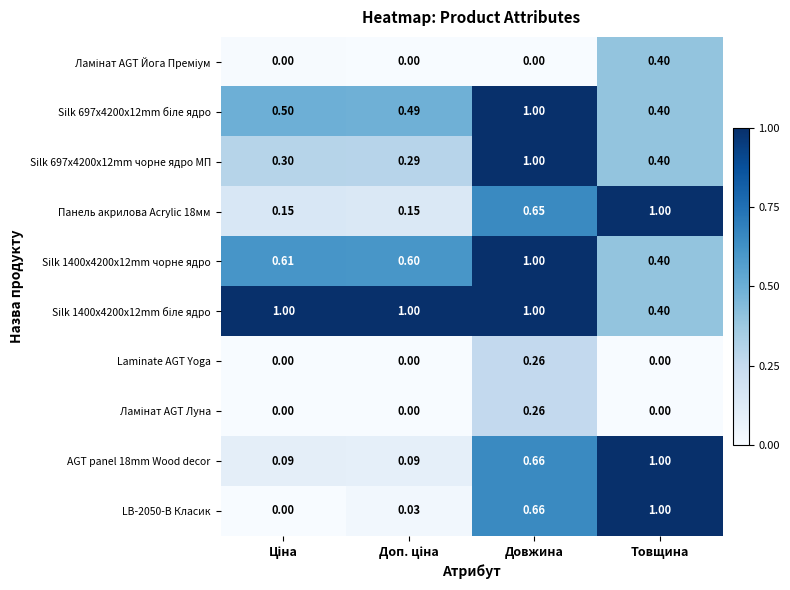

At which category is the sum across all series the highest?

Довжина